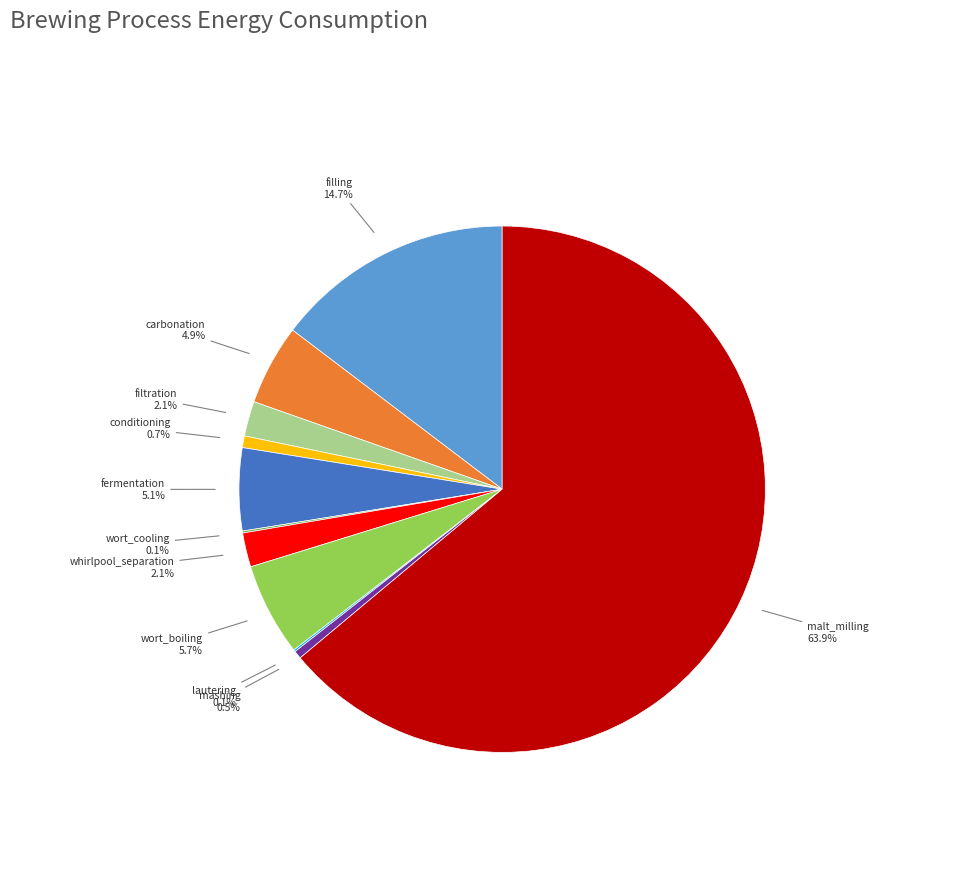

Is there a majority slice in this chart?

Yes